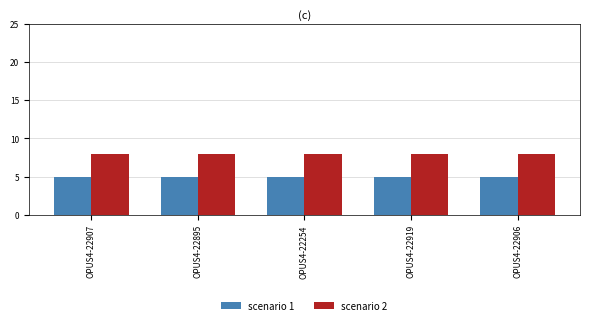

What are all the series names shown in the legend?

scenario 1, scenario 2